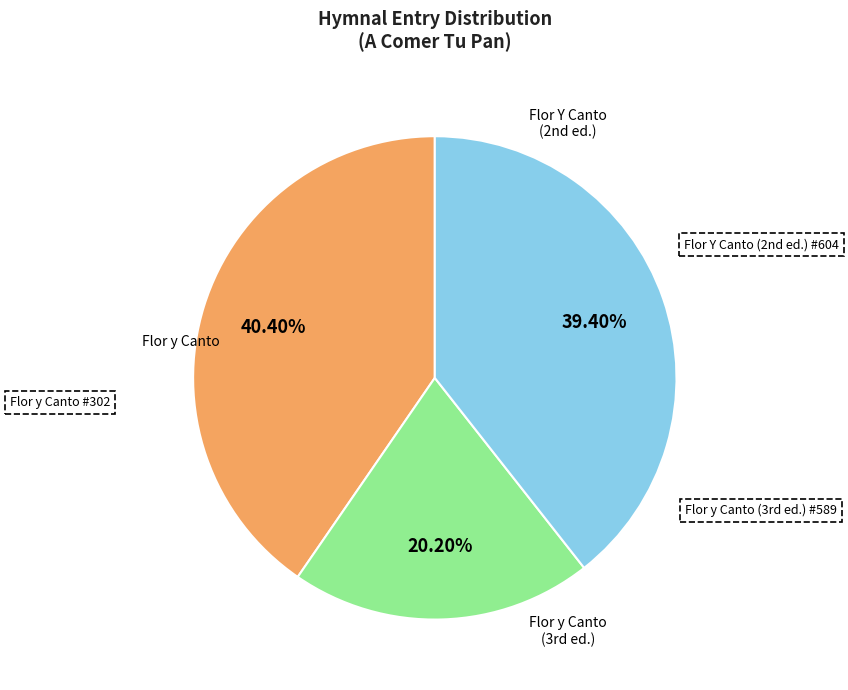

Is there any slice that represents more than half of the pie?

No